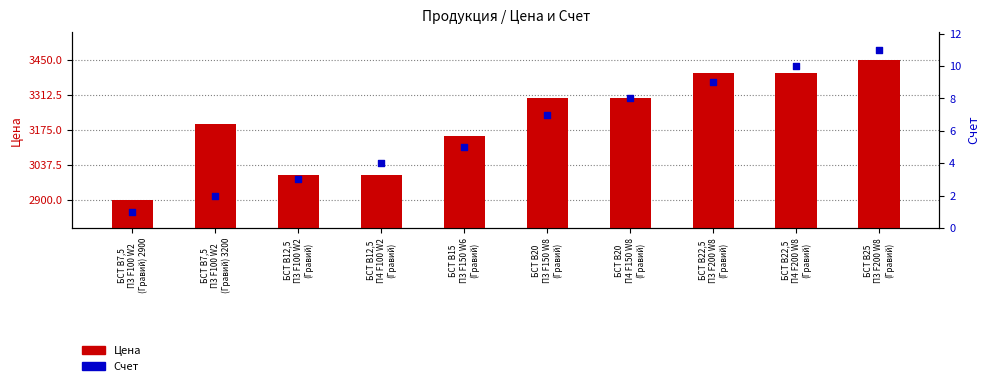

At how many categories does at least one series exceed 1569?

10